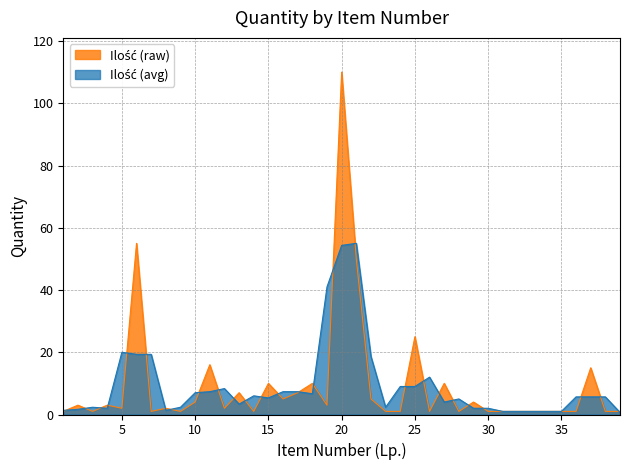

At which label is the value closest to 55?

6